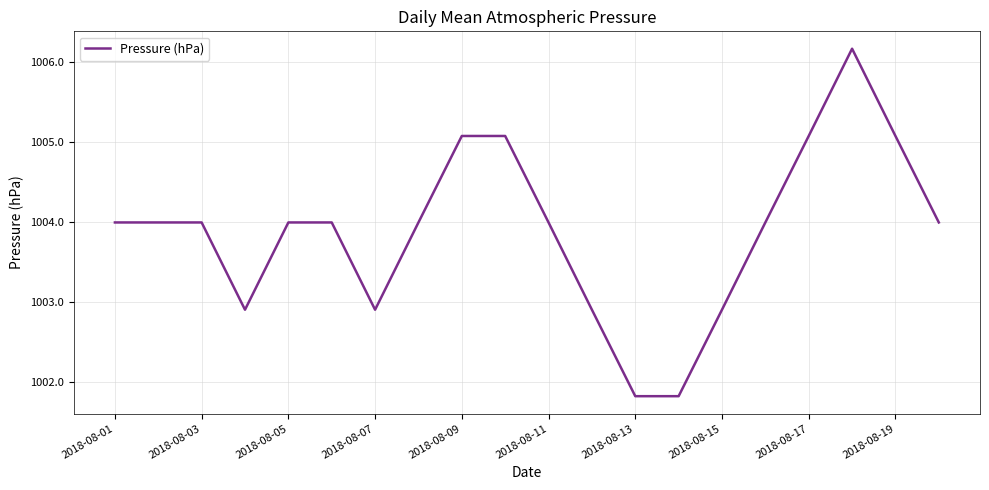

What is the greatest value displayed?

1006.2